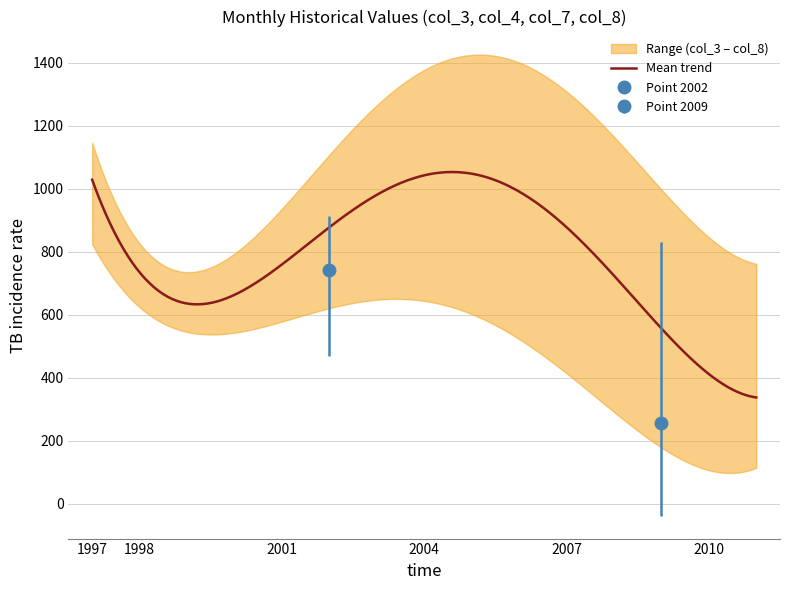

What is the minimum value for Mean trend?

337.8